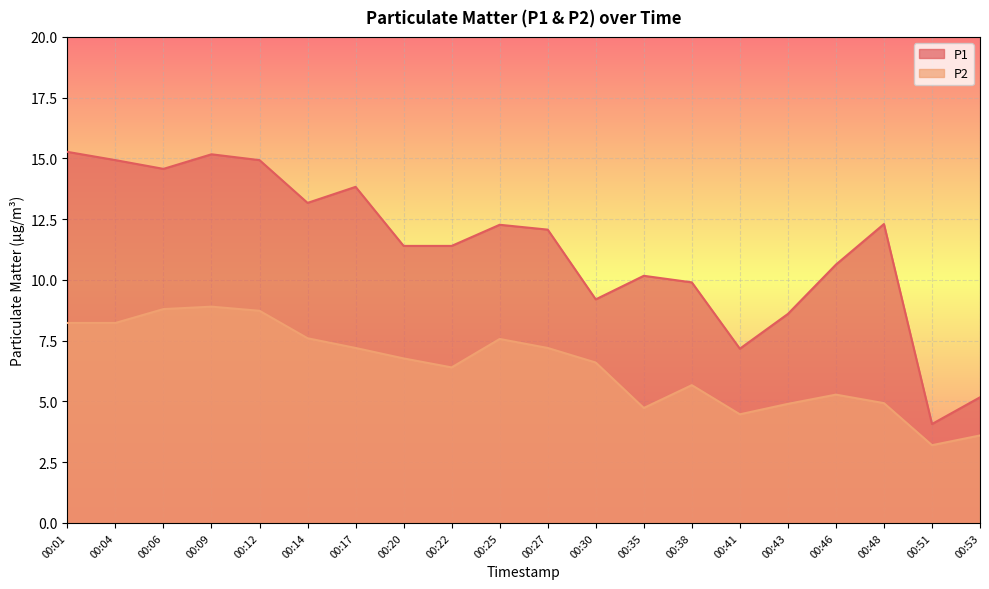

True or false: P1 has more than 1 points higher than both neighbors.

True